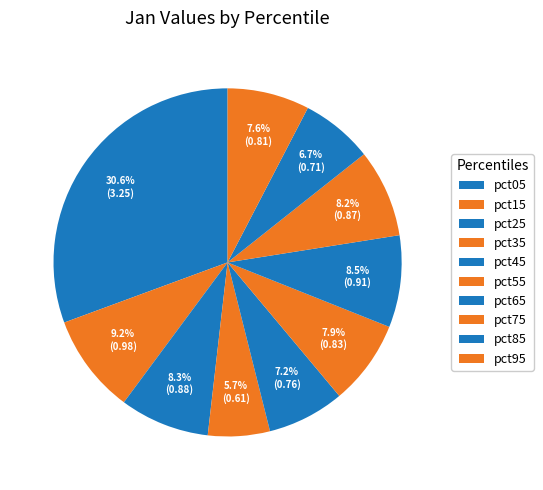

Which has a higher value, pct35 or pct85?

pct85